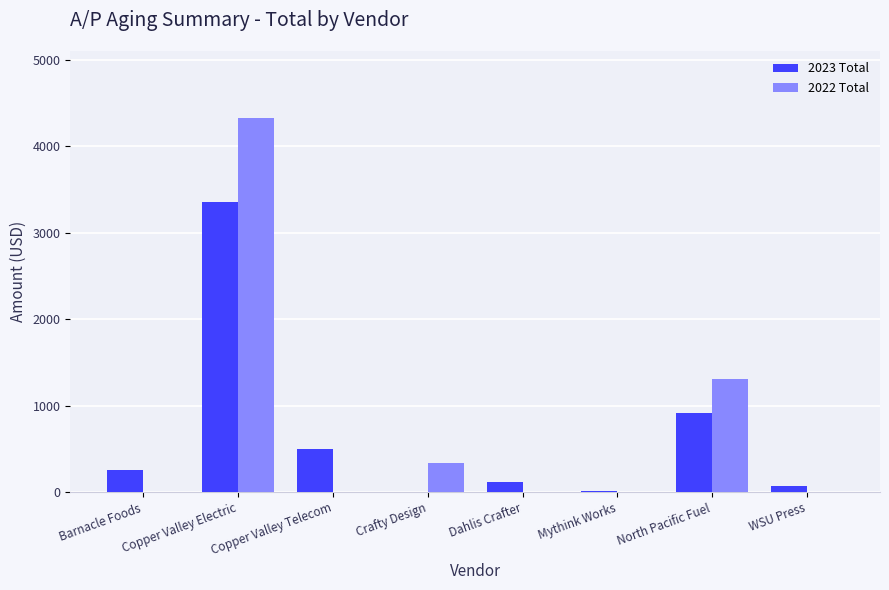

What is the average value of the 2023 Total series?

652.1